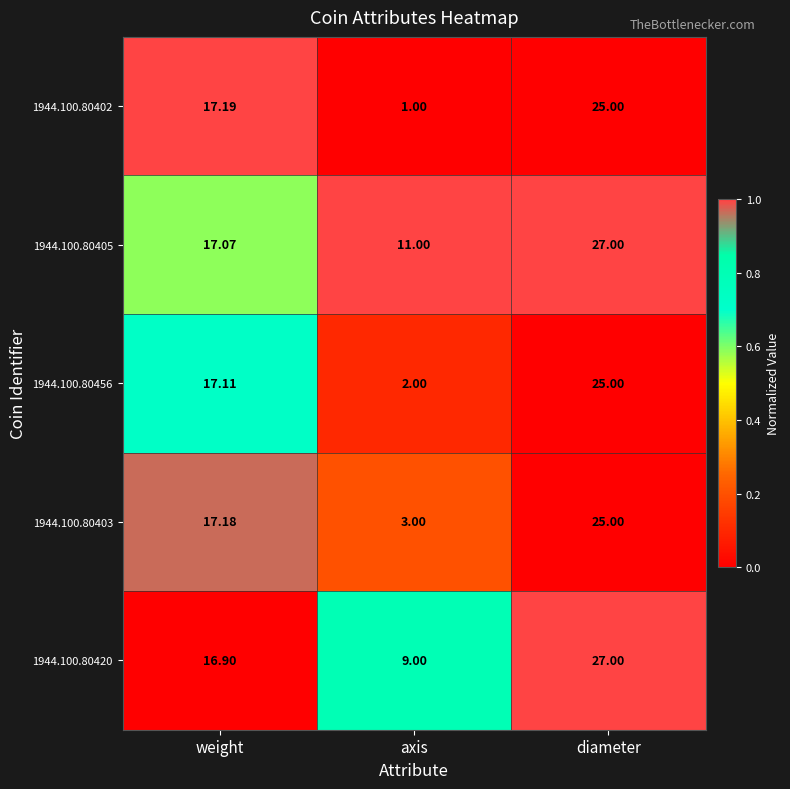

At which category is the sum across all series the highest?

diameter